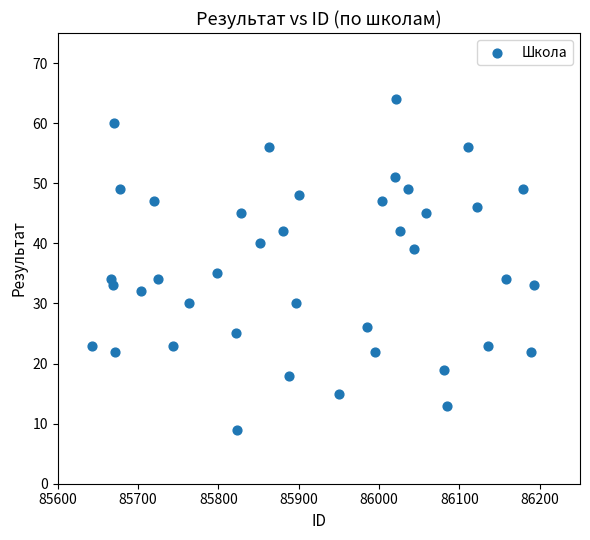

What is the range of Y values (max minus min)?

55